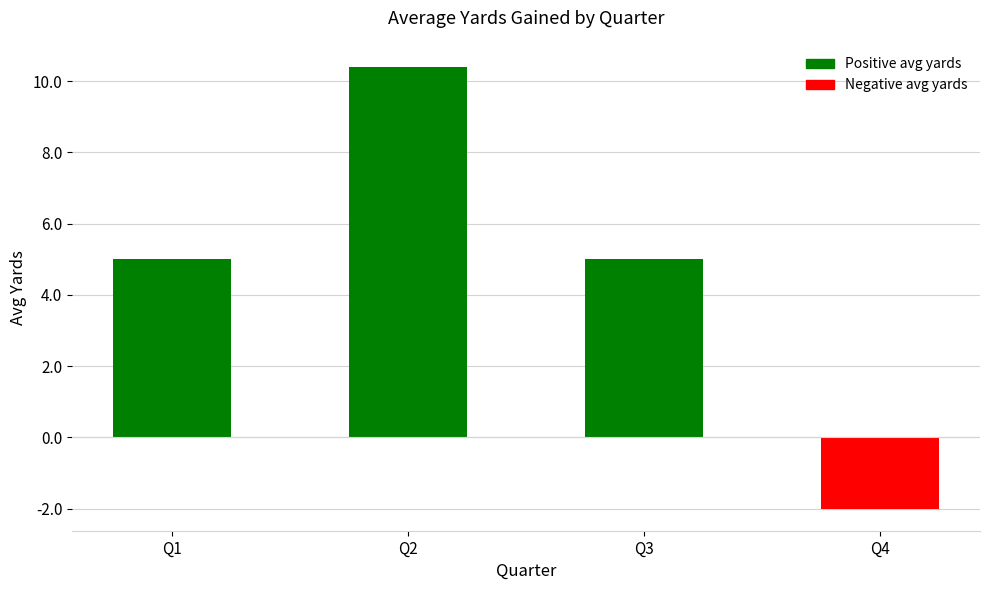

Between Q4 and Q2, which is larger?

Q2